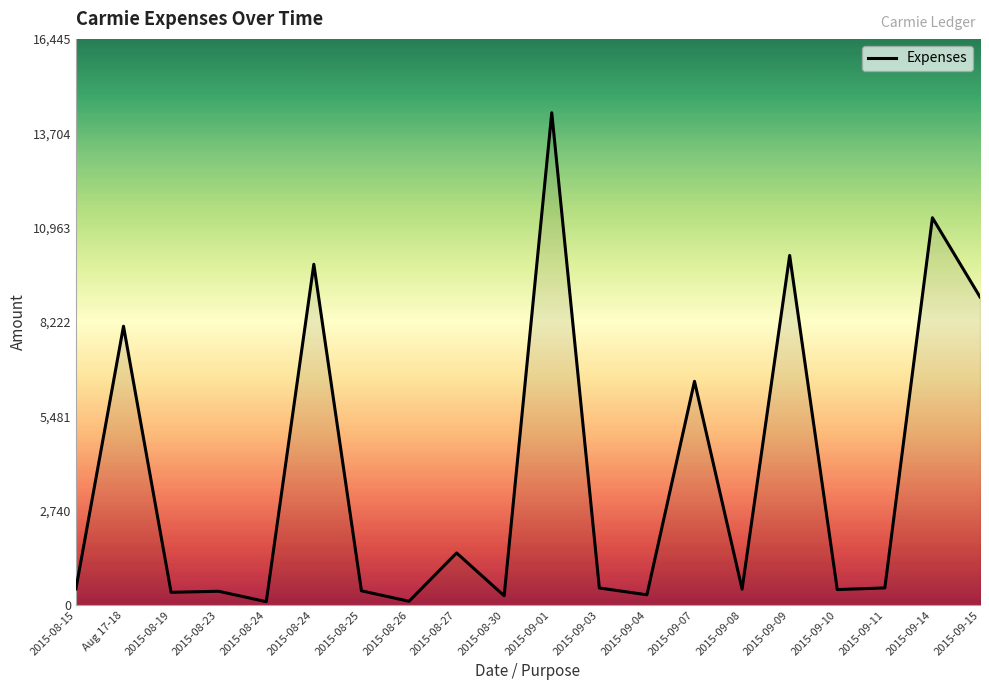

What is the maximum value shown in the chart?

14300